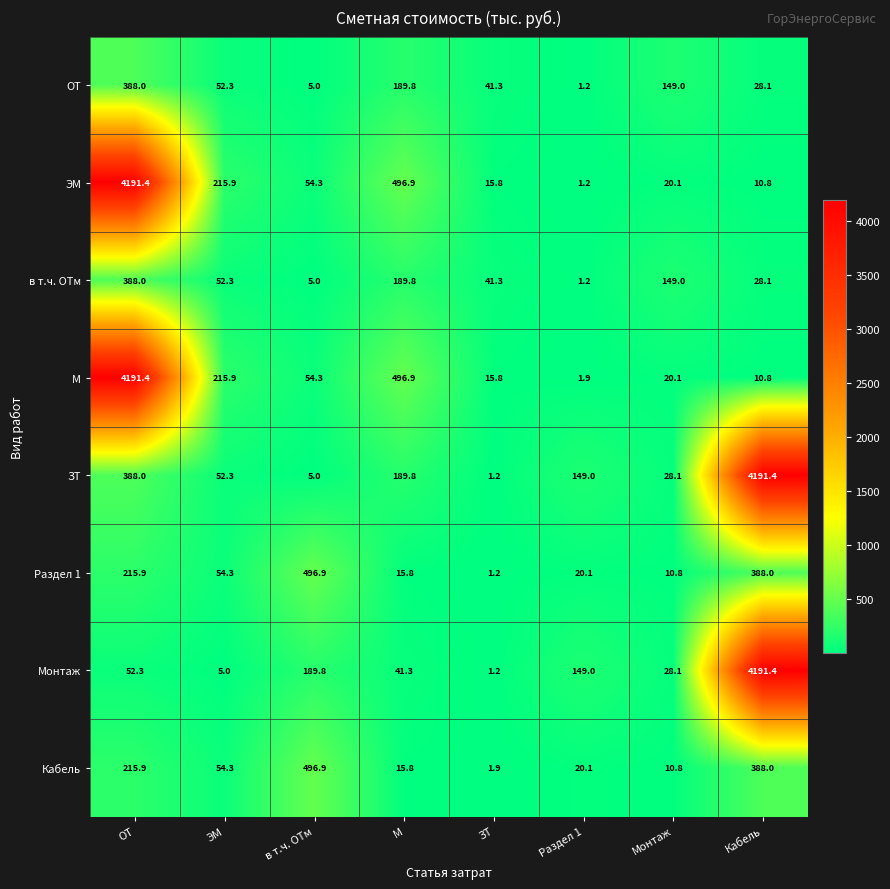

What is the difference between the highest and lowest values at Кабель?

4180.6